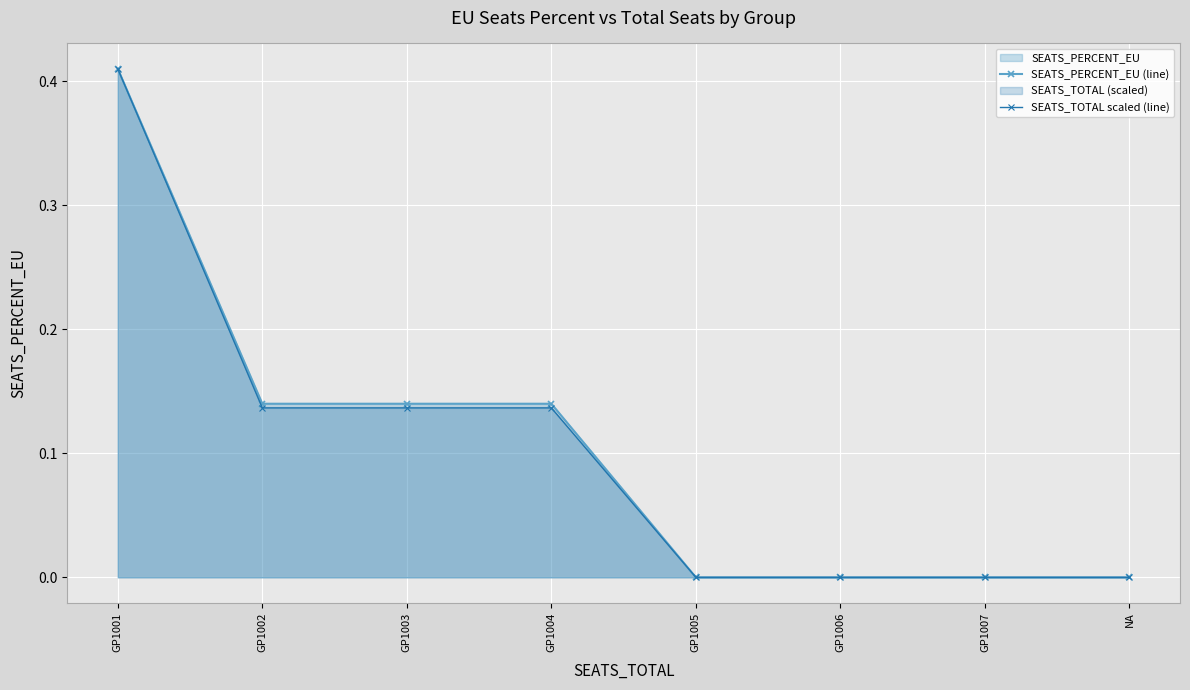

Which has a higher value, GP1005 or GP1006?

GP1005